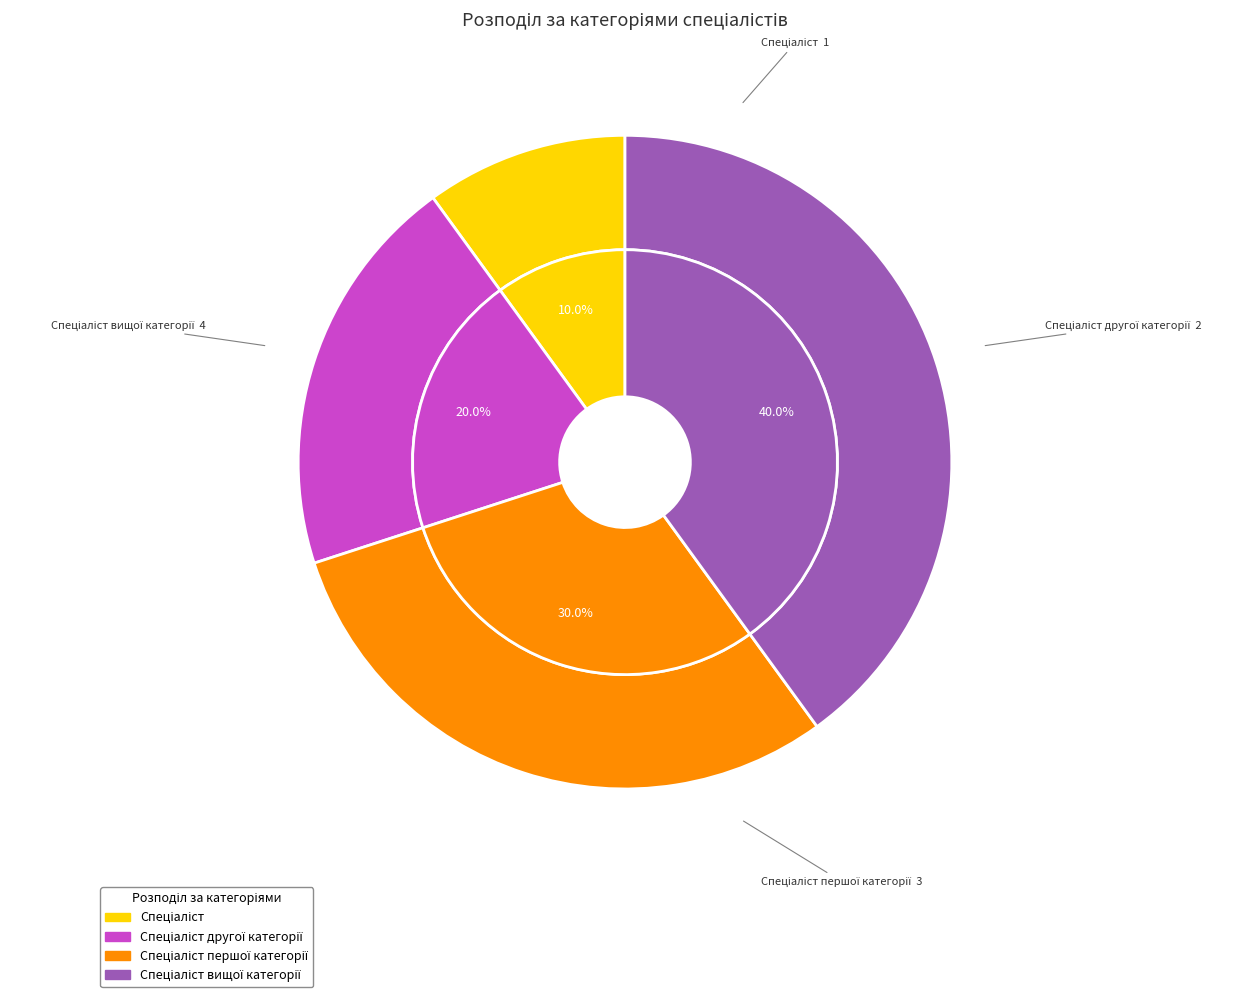

Count the number of slices in the pie.

4